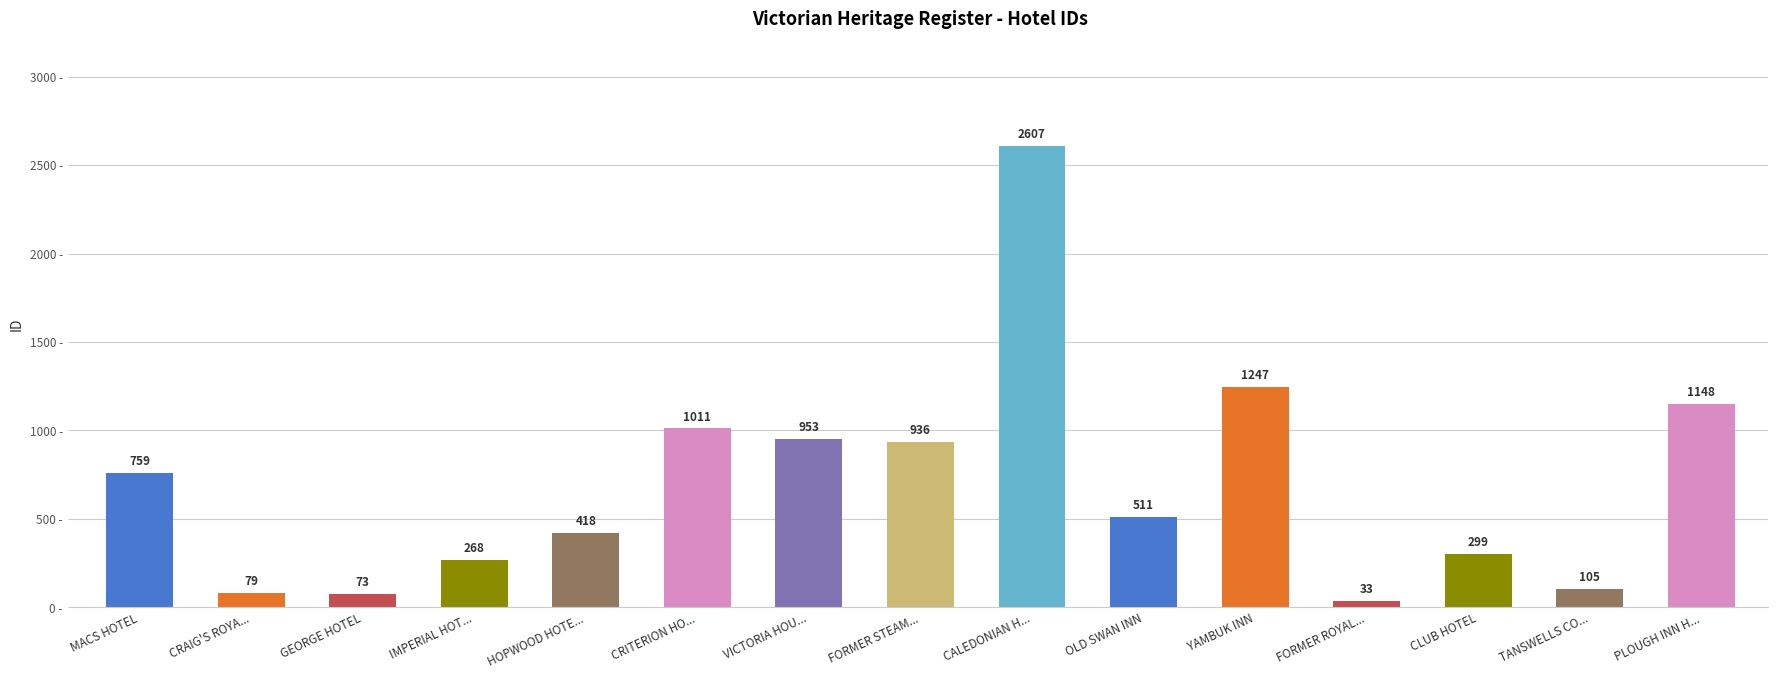

Rank the categories by value from highest to lowest.

CALEDONIAN H..., YAMBUK INN, PLOUGH INN H..., CRITERION HO..., VICTORIA HOU..., FORMER STEAM..., MACS HOTEL, OLD SWAN INN, HOPWOOD HOTE..., CLUB HOTEL, IMPERIAL HOT..., TANSWELLS CO..., CRAIG'S ROYA..., GEORGE HOTEL, FORMER ROYAL...